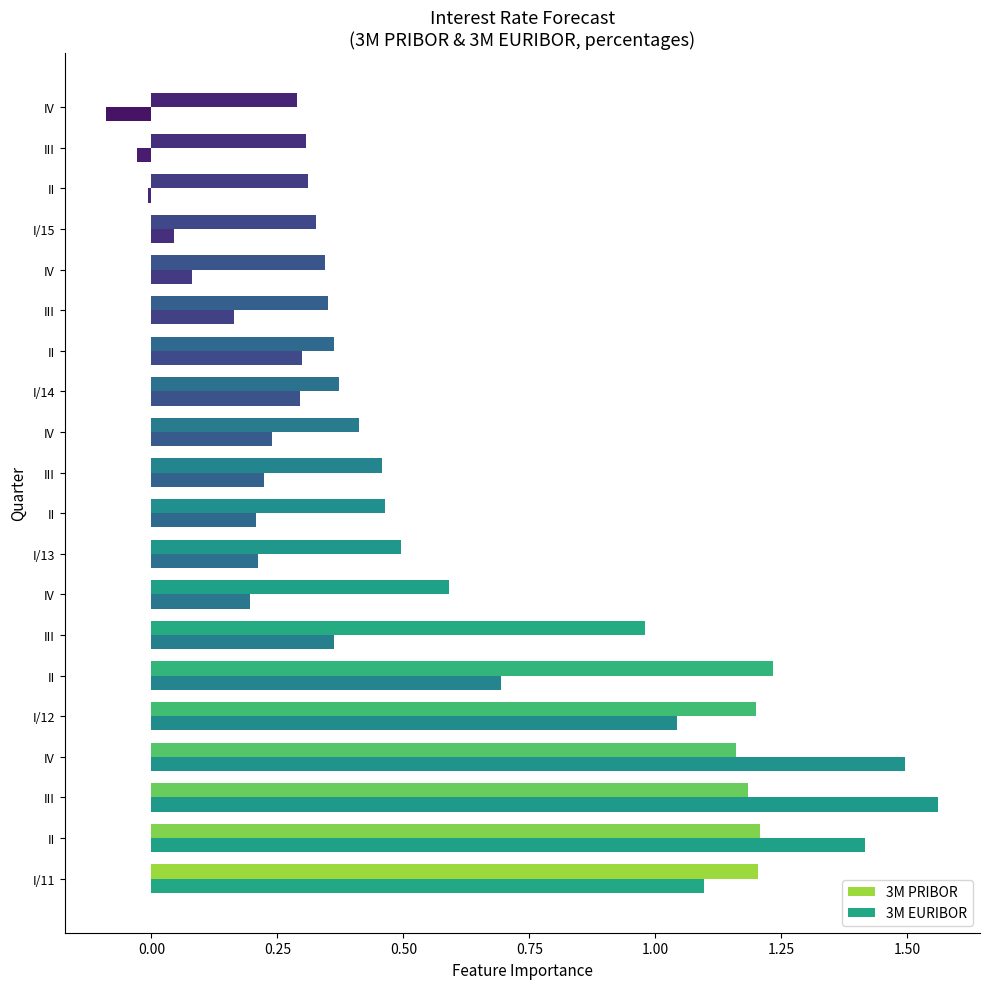

What are all the series names shown in the legend?

3M PRIBOR, 3M EURIBOR